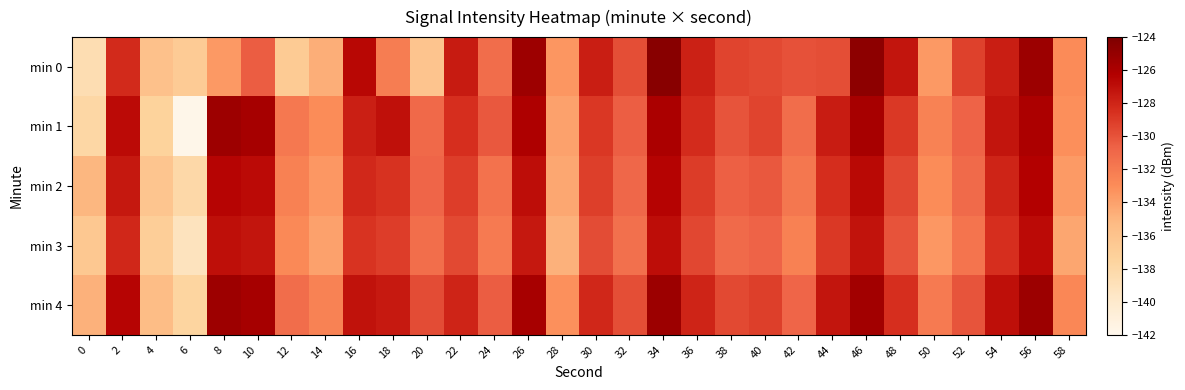

How many distinct data groups are displayed?

5